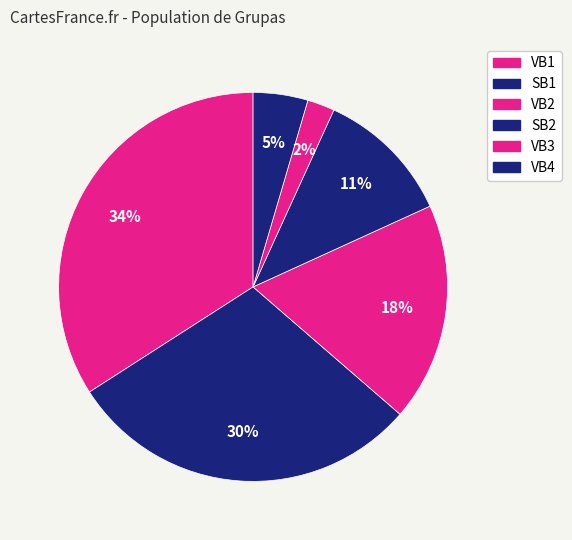

Count the number of slices in the pie.

6